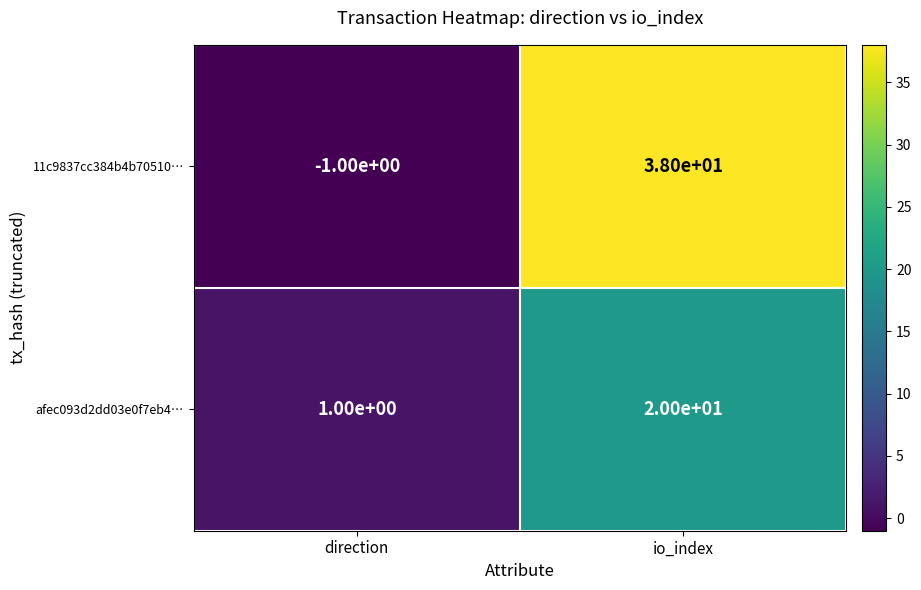

Reading left to right, extract all data points from this chart.

11c9837cc384b4b70510…: direction=-1	io_index=38
afec093d2dd03e0f7eb4…: direction=1	io_index=20